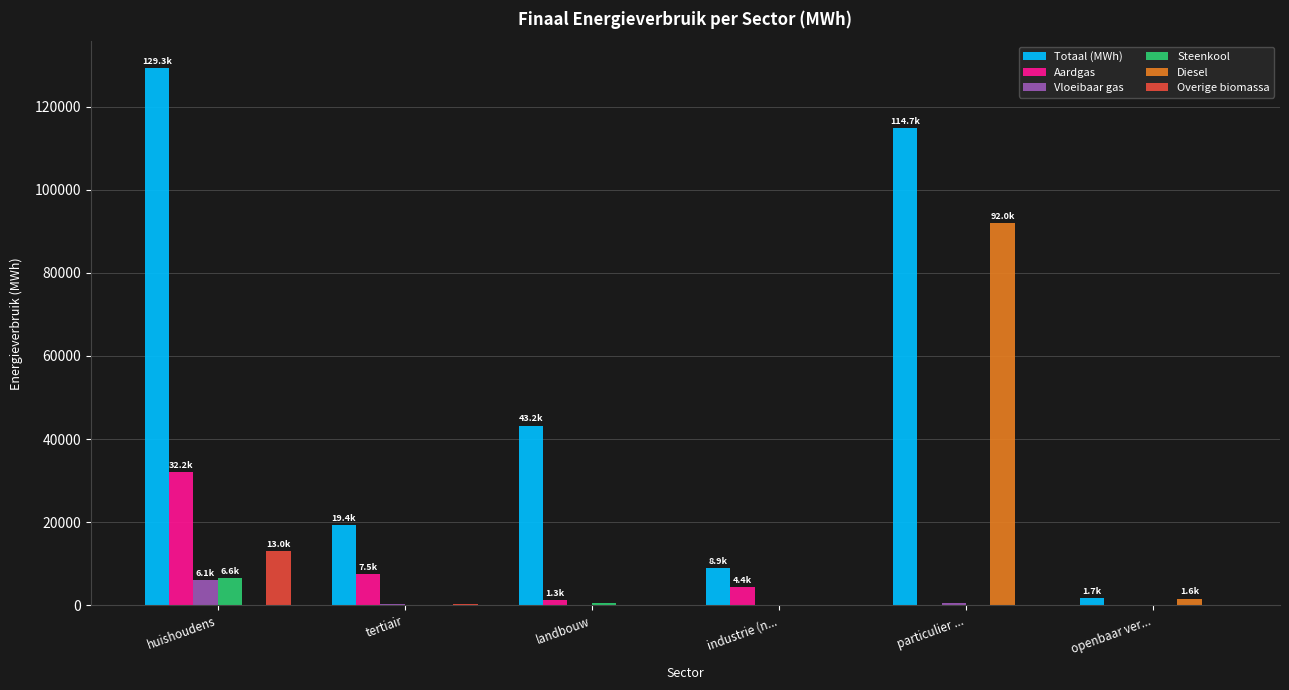

What is the highest value of the Aardgas series?

32158.0